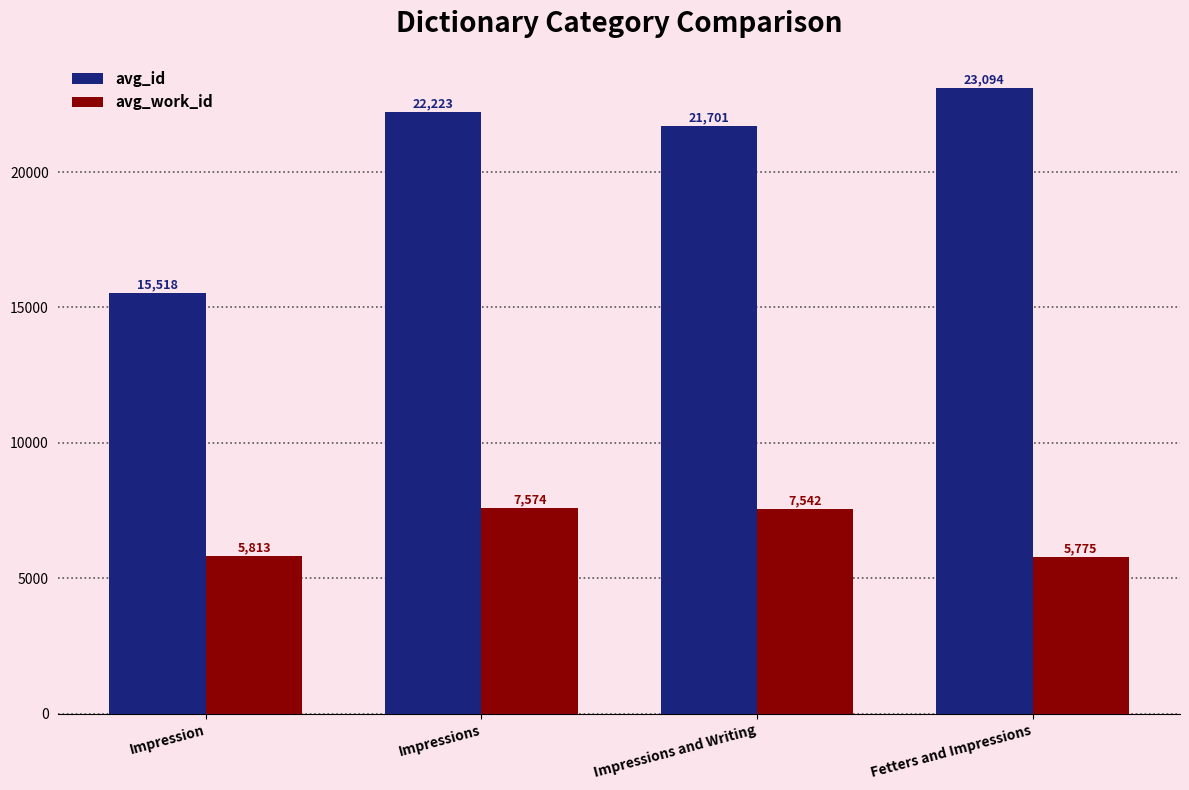

At how many categories does at least one series exceed 14360?

4